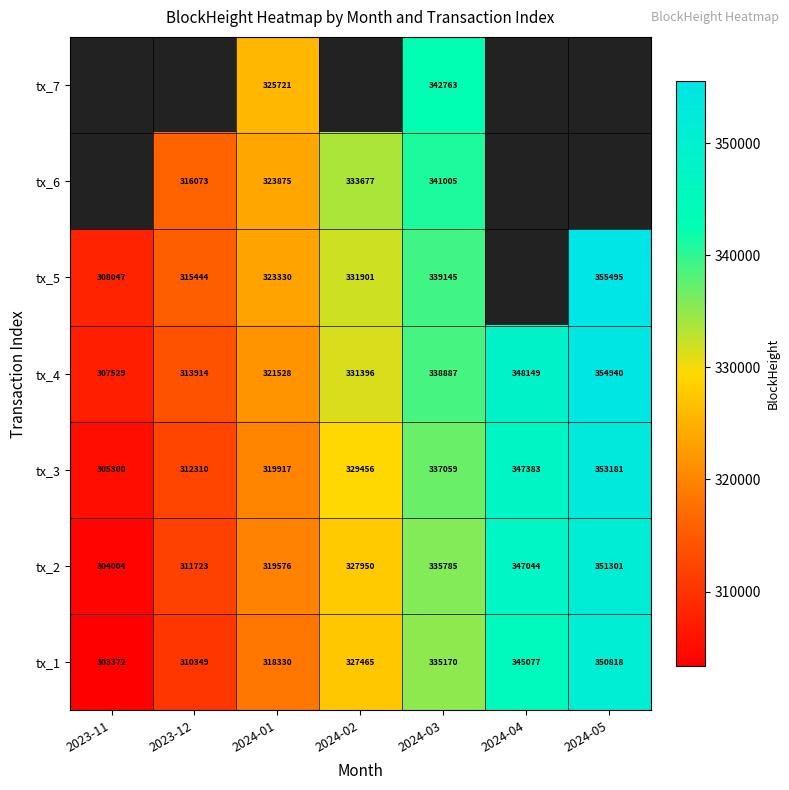

Is it true that tx_2 equals 347044 at 2024-04?

True